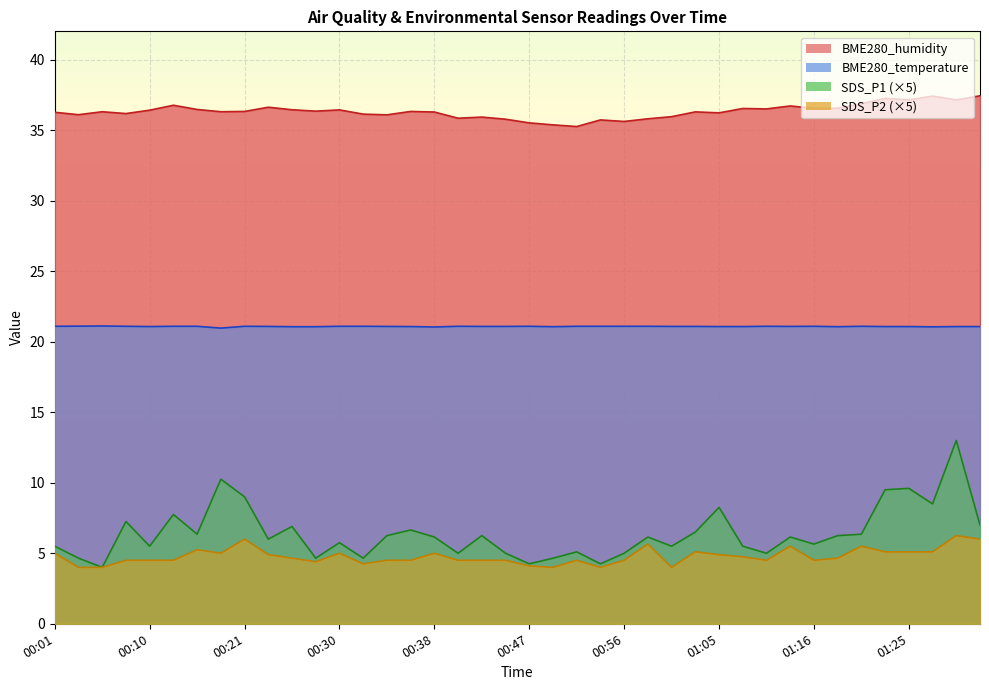

True or false: BME280_temperature has a value of 11.5 at 00:38.

False